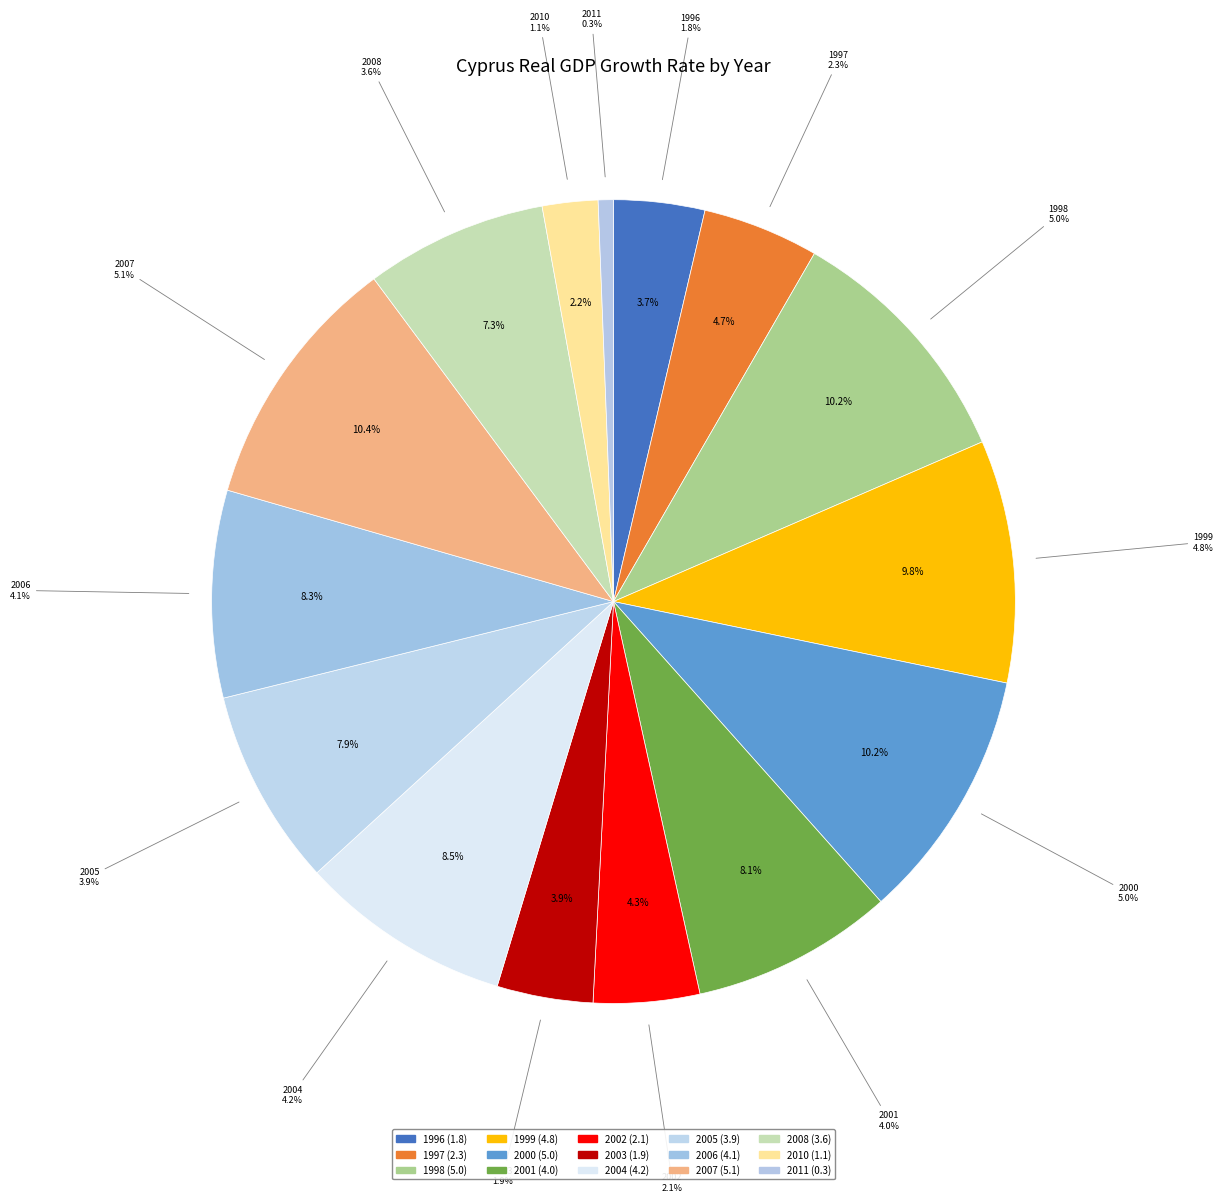

Rank the categories by value from highest to lowest.

2007, 1998, 2000, 1999, 2004, 2006, 2001, 2005, 2008, 1997, 2002, 2003, 1996, 2010, 2011